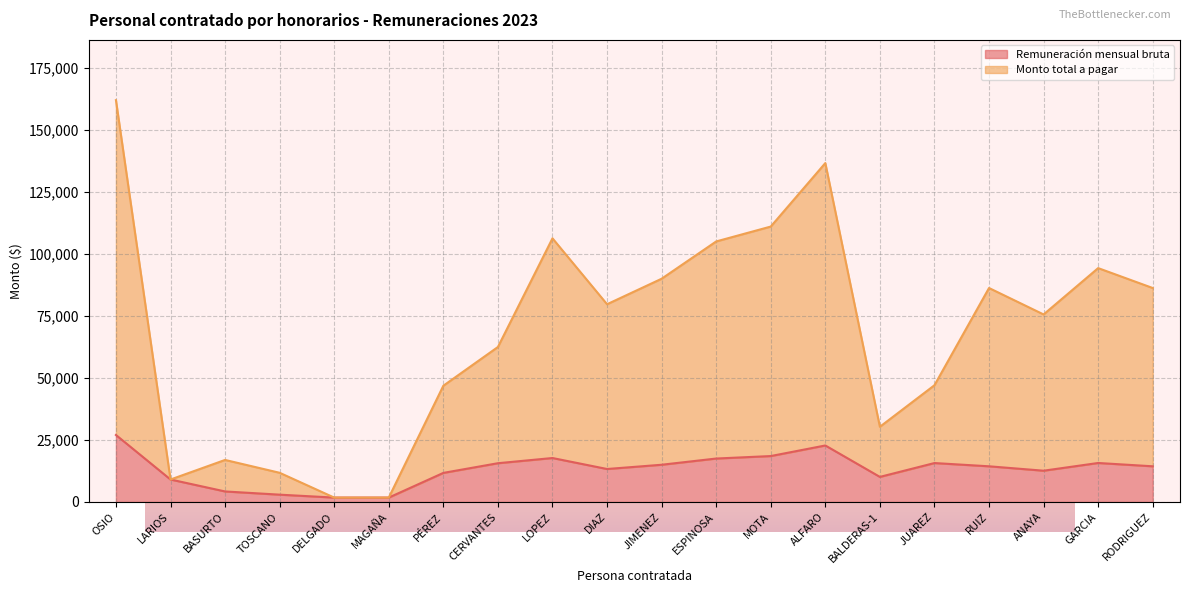

How many data points does each series have?

20